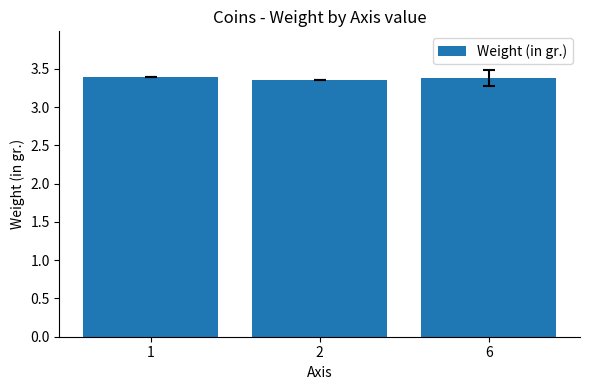

The chart shows a value of 3.4 at 1. True or false?

True